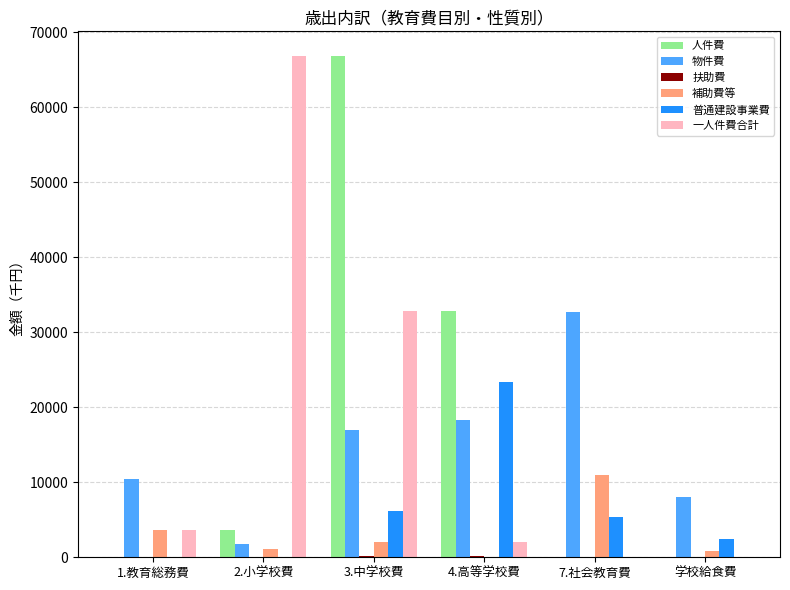

What is the average value of the 人件費 series?

17201